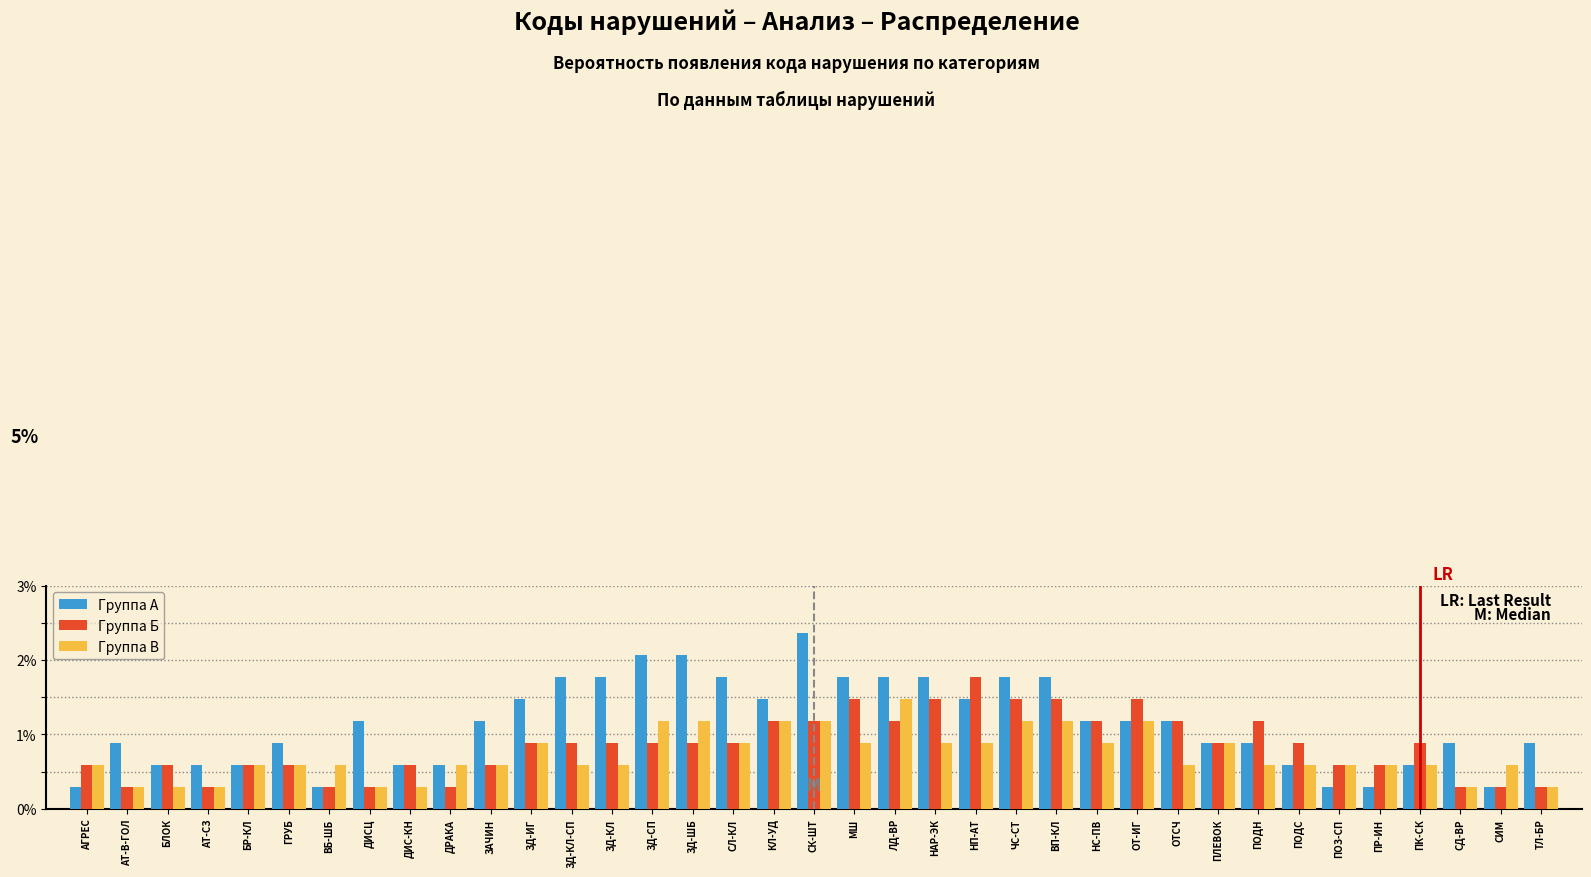

Rank the series by their maximum value, from lowest to highest.

Группа В, Группа Б, Группа A